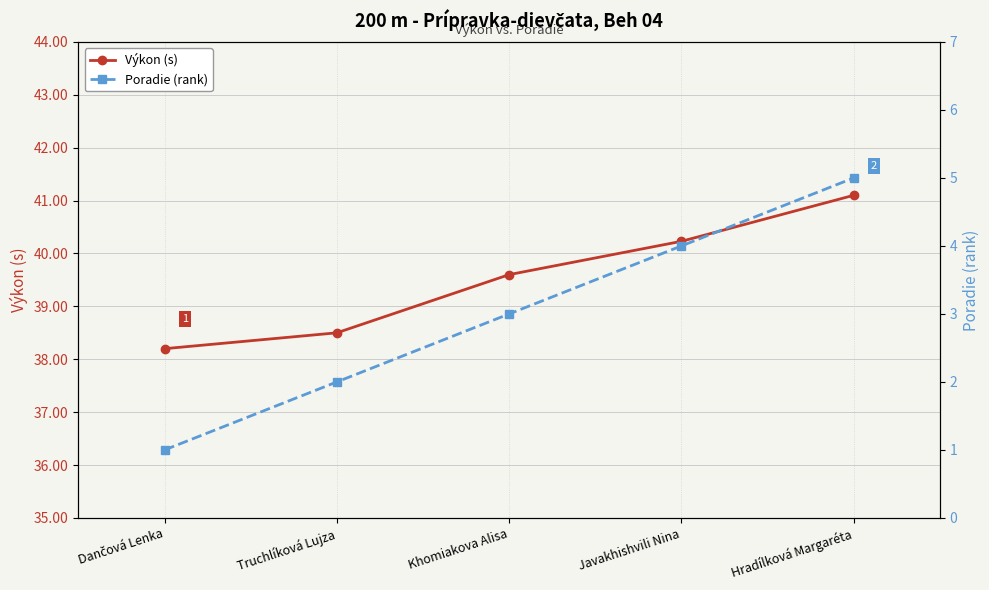

What is the total value across all series at Truchlíková Lujza?

40.5